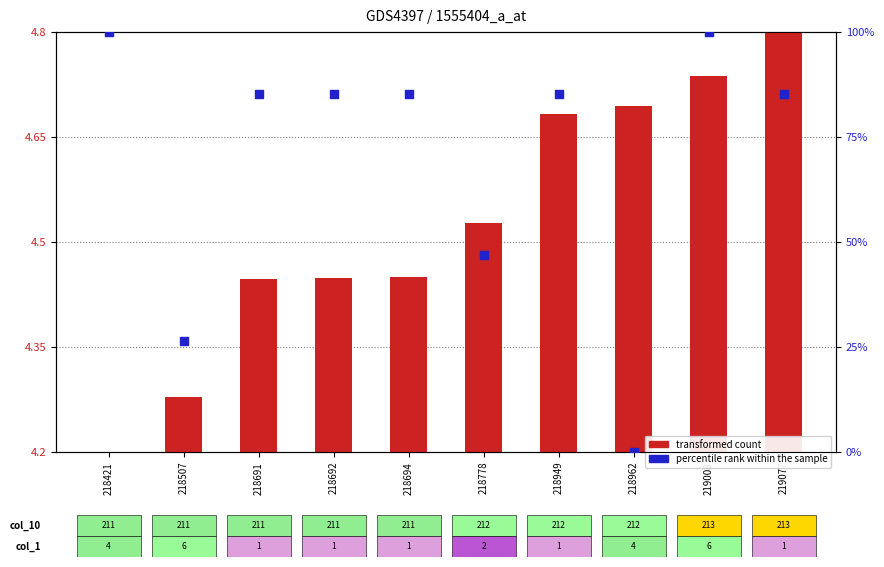

At how many categories does at least one series exceed 53?

7